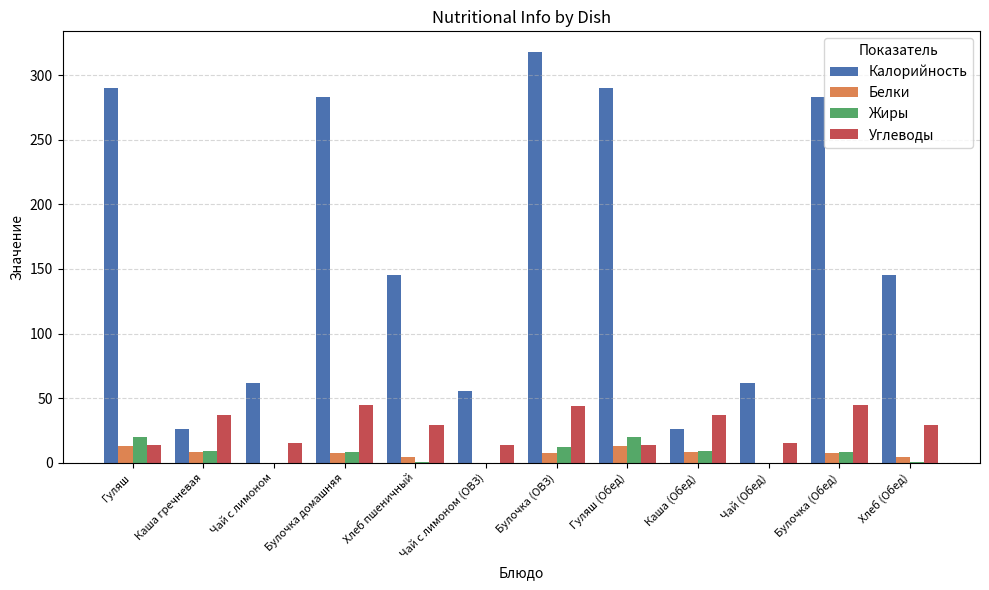

What are all the series names shown in the legend?

Калорийность, Белки, Жиры, Углеводы